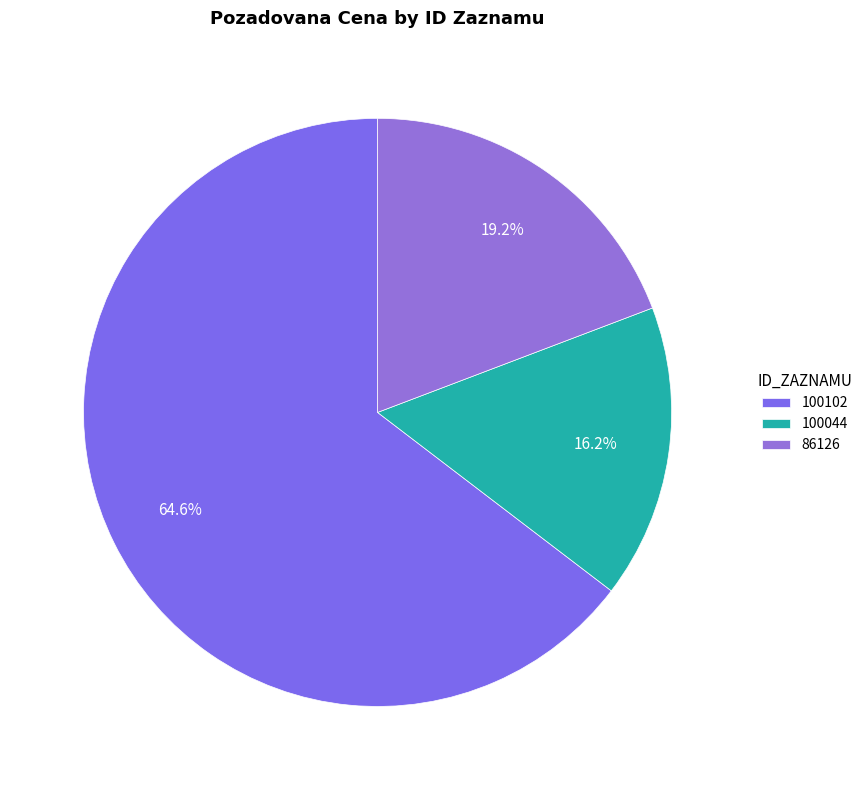

Approximately how many times larger is the value at 100102 compared to 100044?

4.0